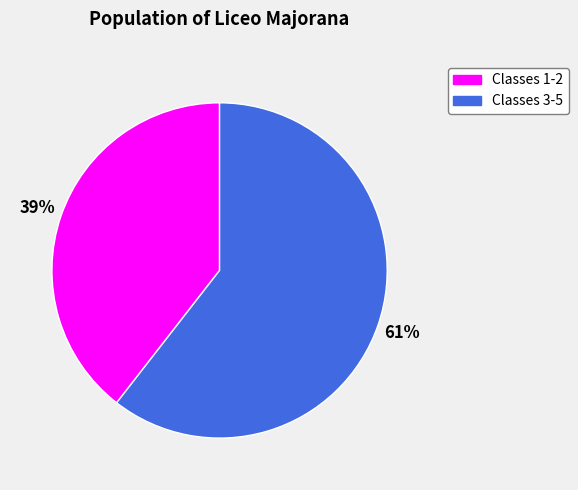

To the nearest percent, what is the average slice percentage?

50%